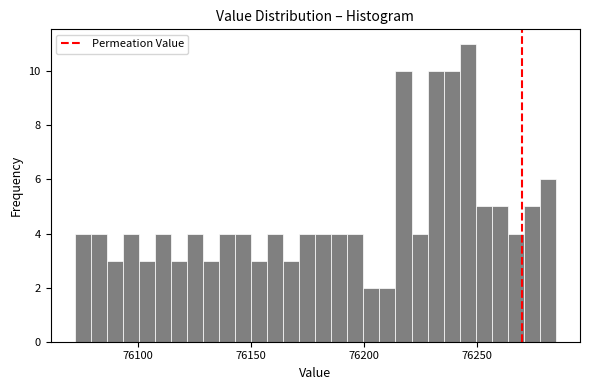

Around what value on the x-axis is the tallest bar? Give the approximate position of its centre, as read against the axis.

76245